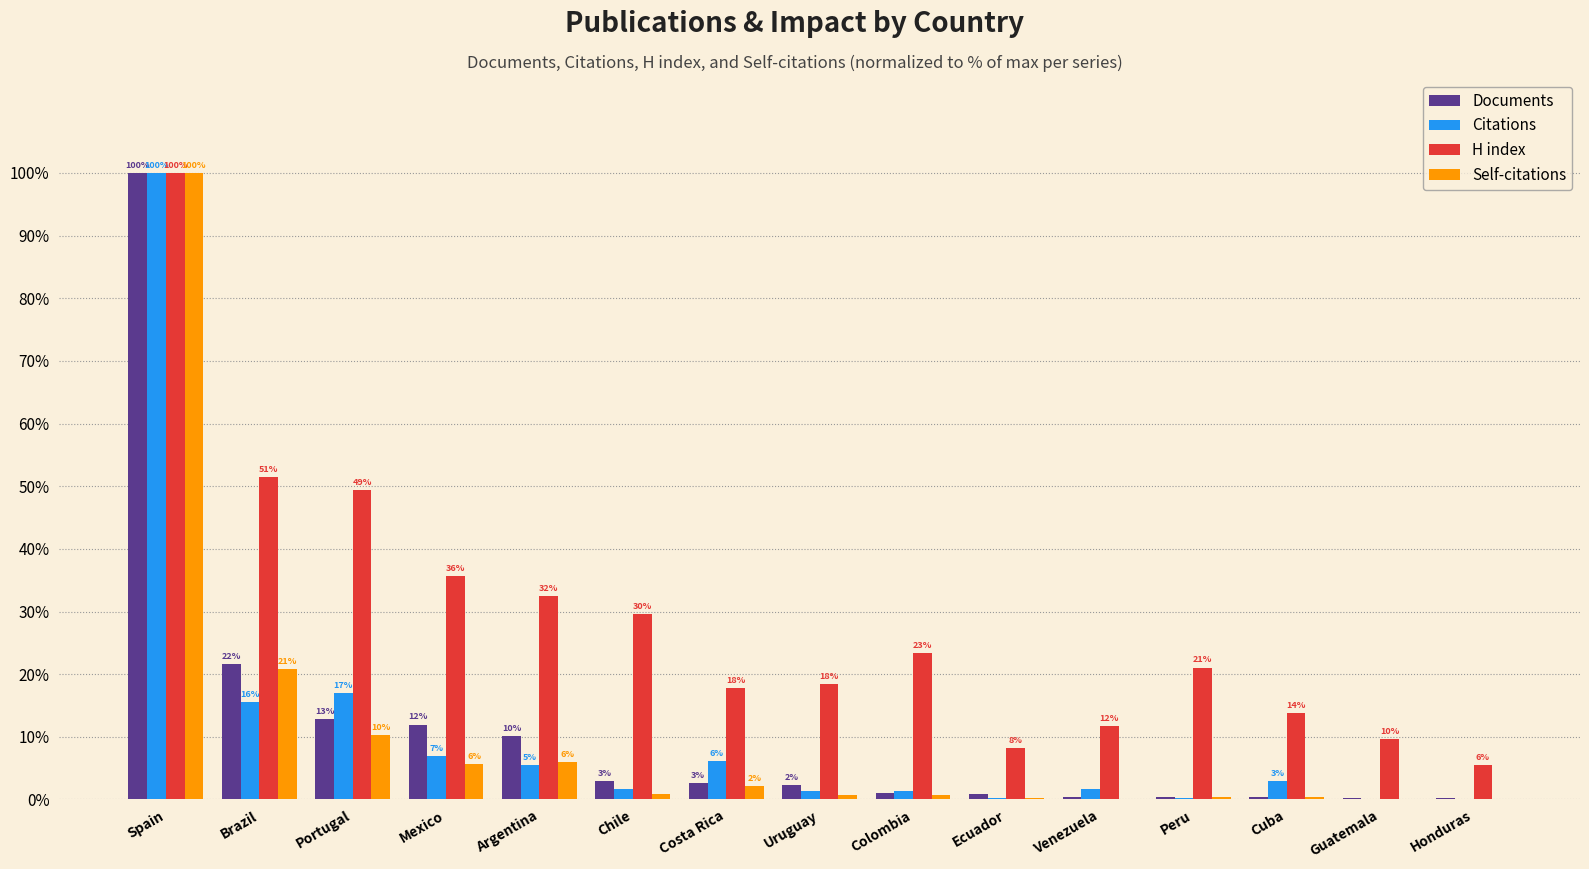

Which series has the largest total across all categories?

H index